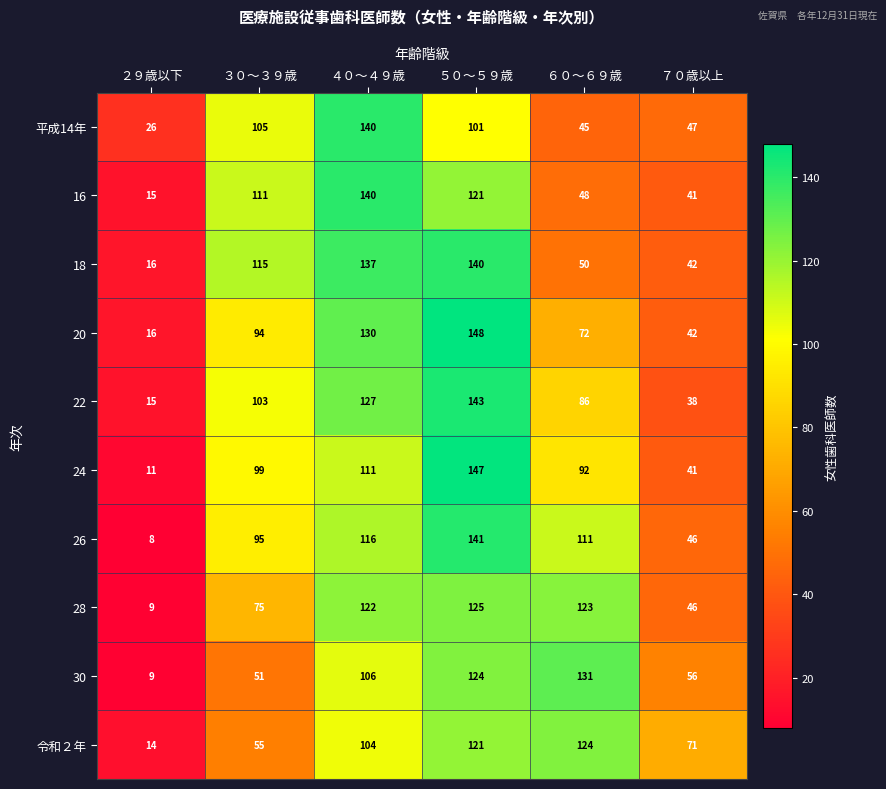

What is the total value across all series at ３０～３９歳?

903